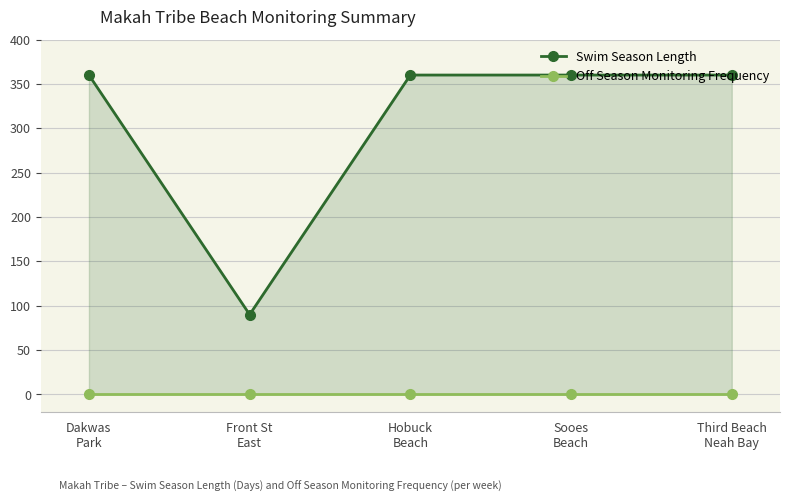

Which label corresponds to the largest value in the chart?

Dakwas
Park